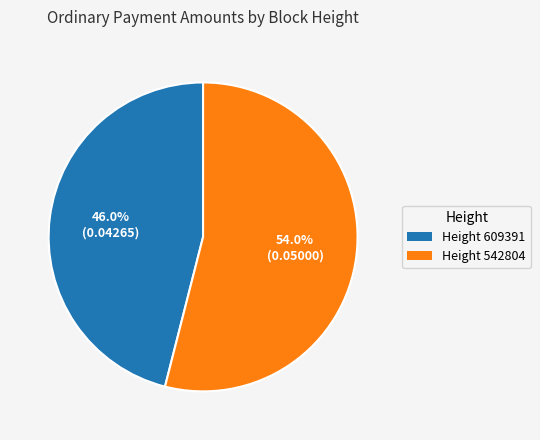

To the nearest percent, what is the difference between the largest and smallest slice percentages?

8%